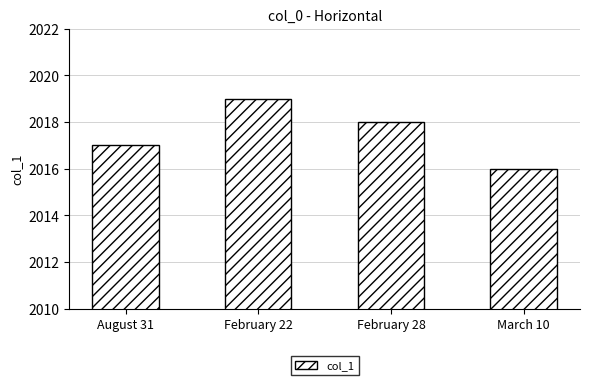

Reading right to left, transcribe all the data shown in this chart.

March 10=2016	February 28=2018	February 22=2019	August 31=2017